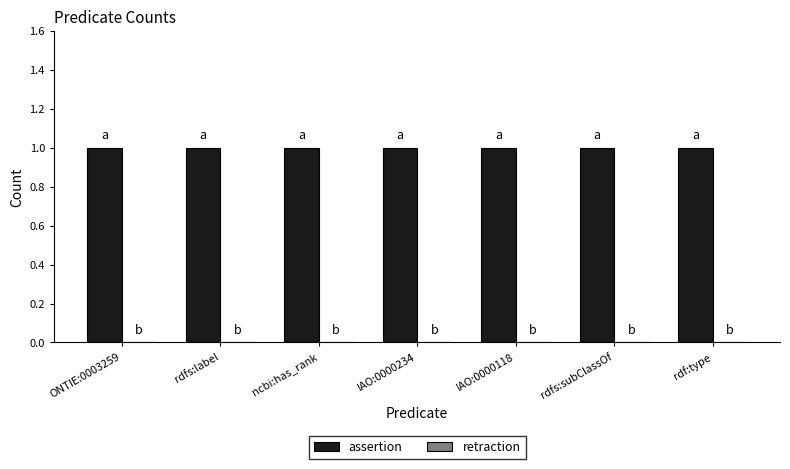

What position from the right is rdfs:subClassOf?

2